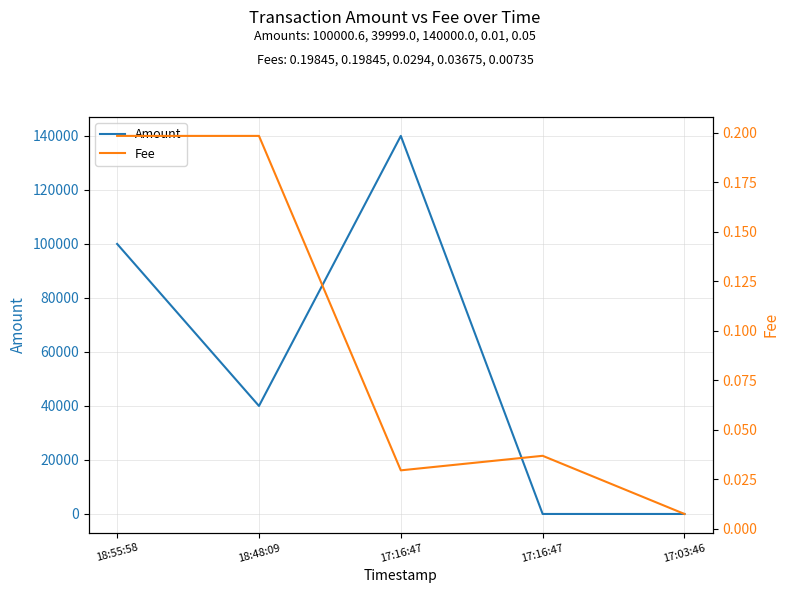

What is the value of the Fee point at the 2nd from the left?

0.2